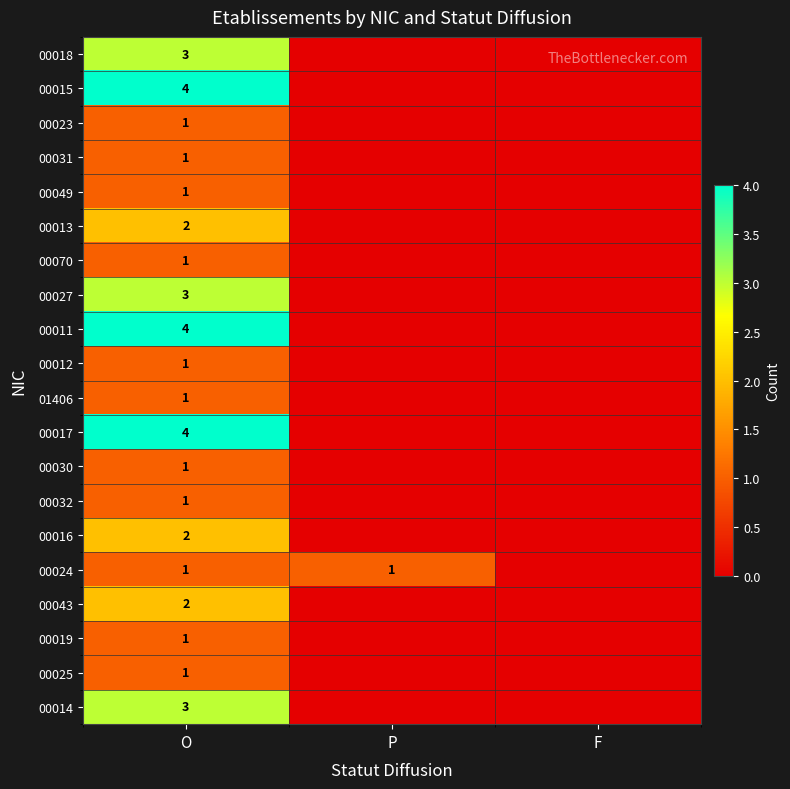

What is the total value across all series at O?

38